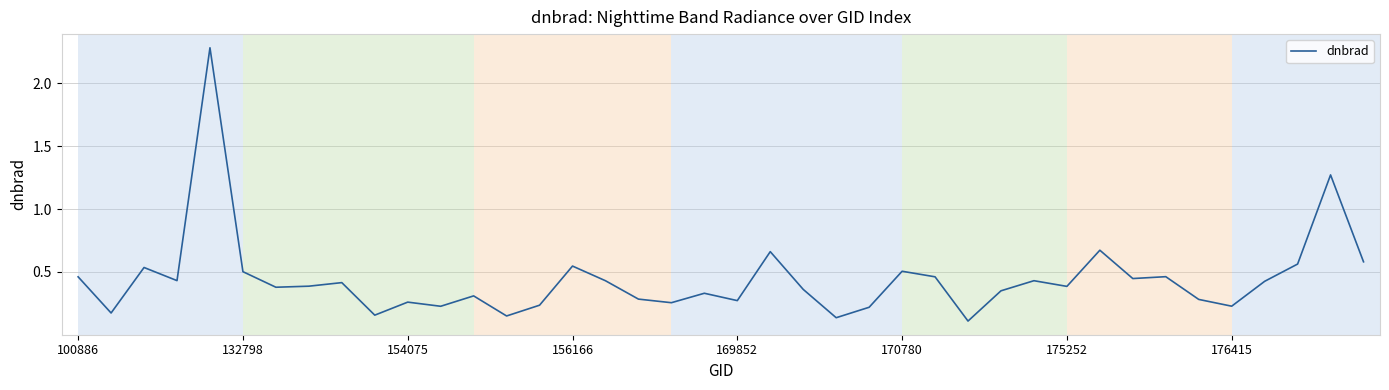

What is the difference between the maximum and minimum values?

2.2